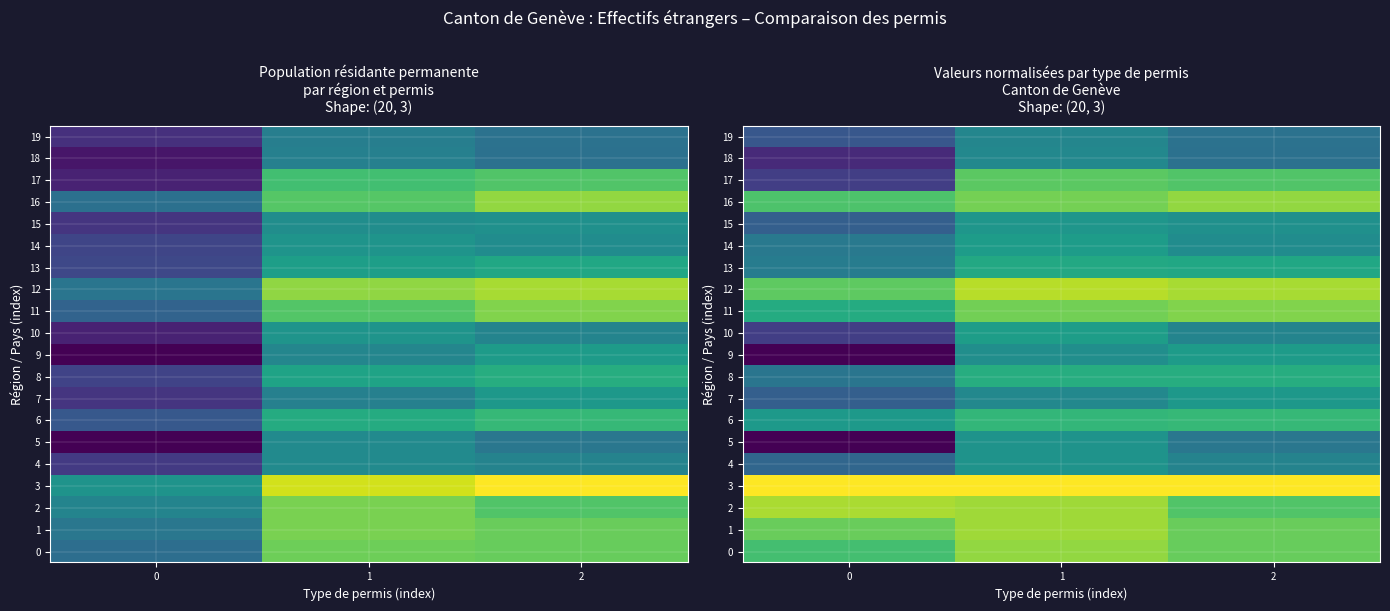

Which series has the largest range (max minus min)?

17